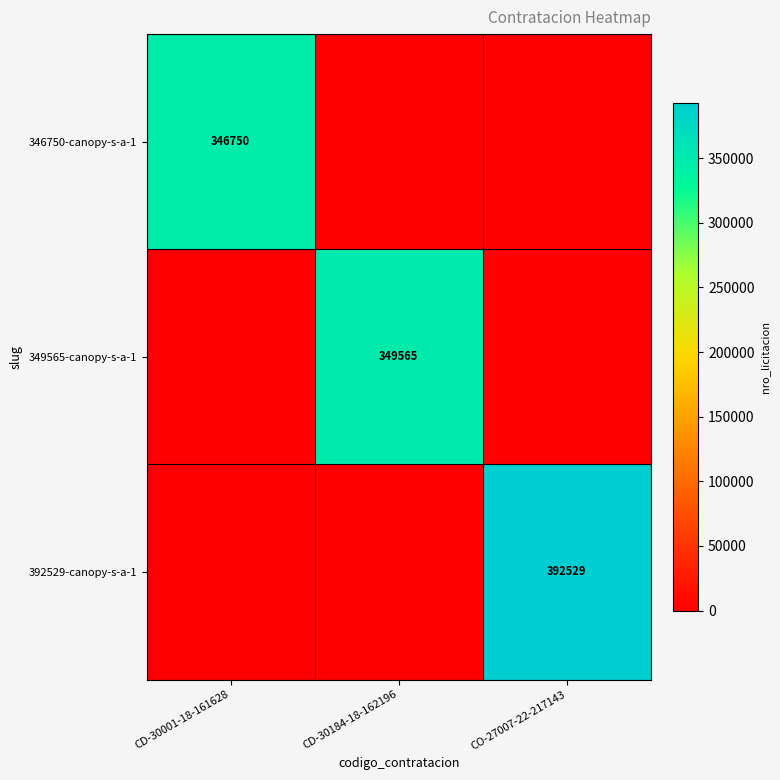

Is the value of 349565-canopy-s-a-1 at CD-30184-18-162196 greater than the value of 392529-canopy-s-a-1 at CO-27007-22-217143?

No